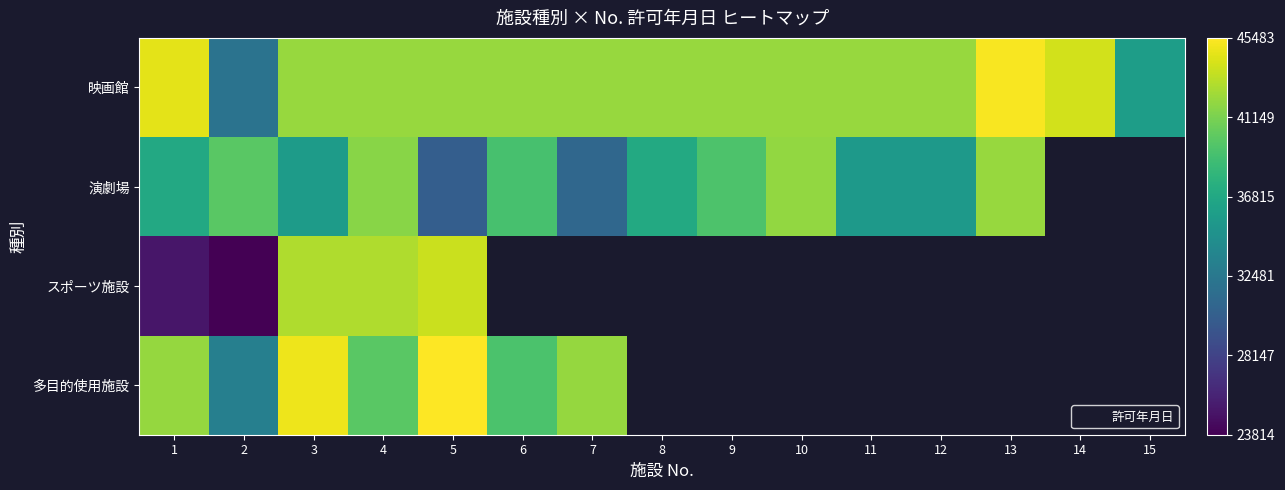

True or false: 映画館 has a value of 44027.0 at 14.

True